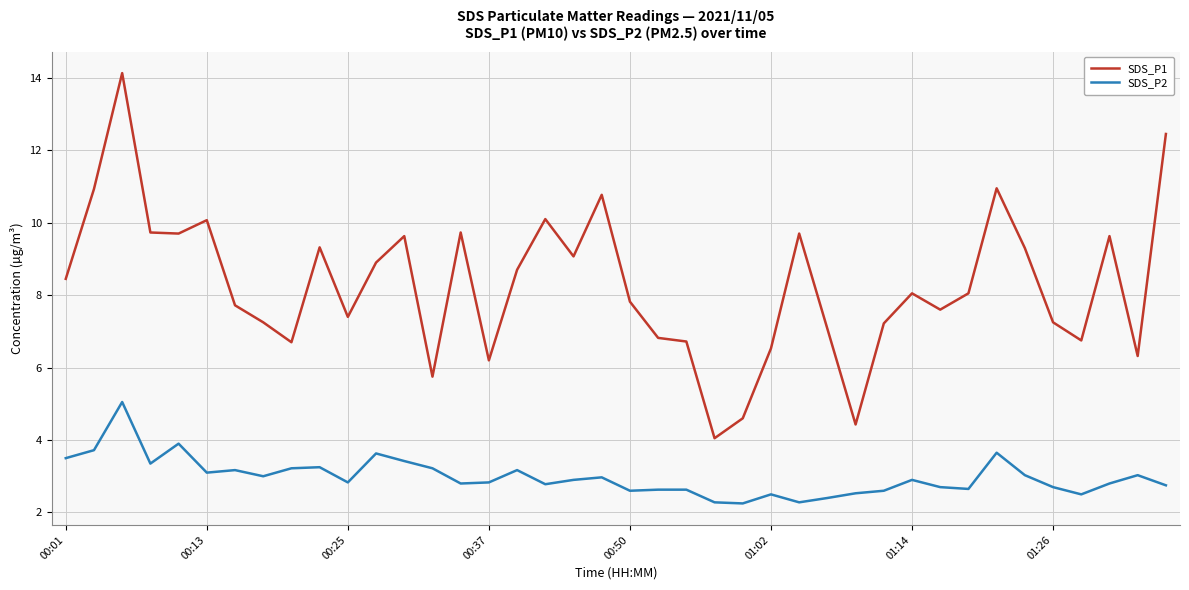

What is the sum of all SDS_P2 values?

119.2